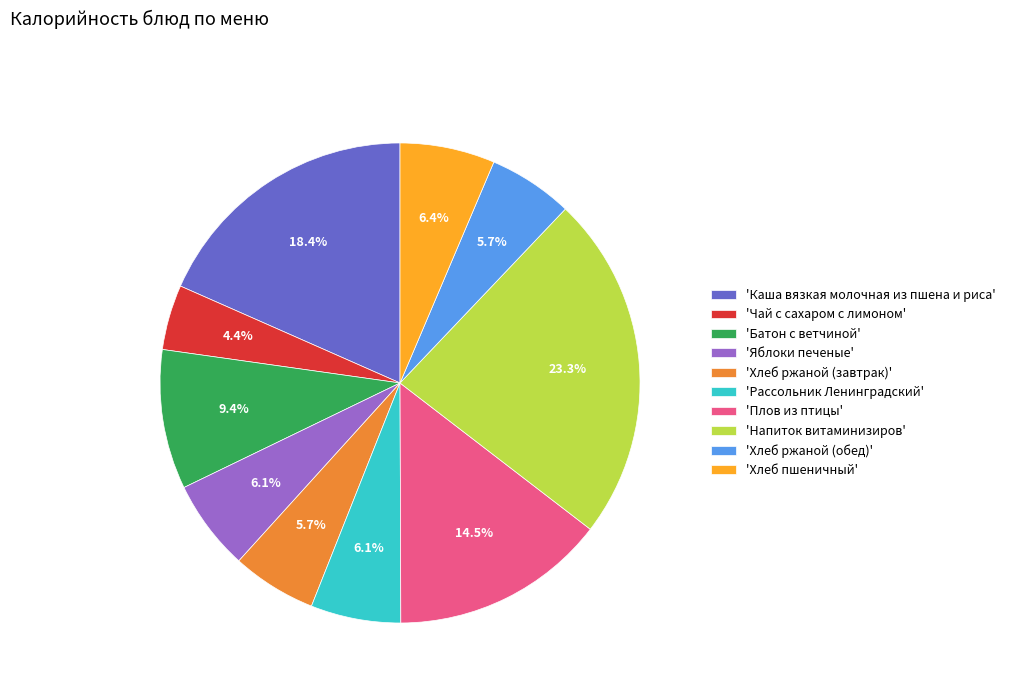

Between 'Напиток витаминизиров' and 'Яблоки печеные', which is larger?

'Напиток витаминизиров'